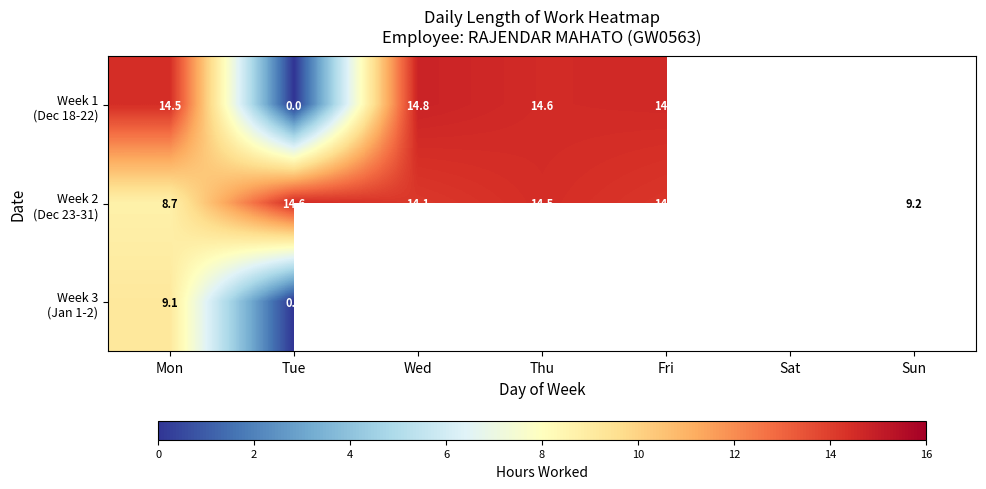

At Wed, list the series in order from largest to smallest.

Week 1 (Dec 18-22), Week 2 (Dec 23-31), Week 3 (Jan 1-2)